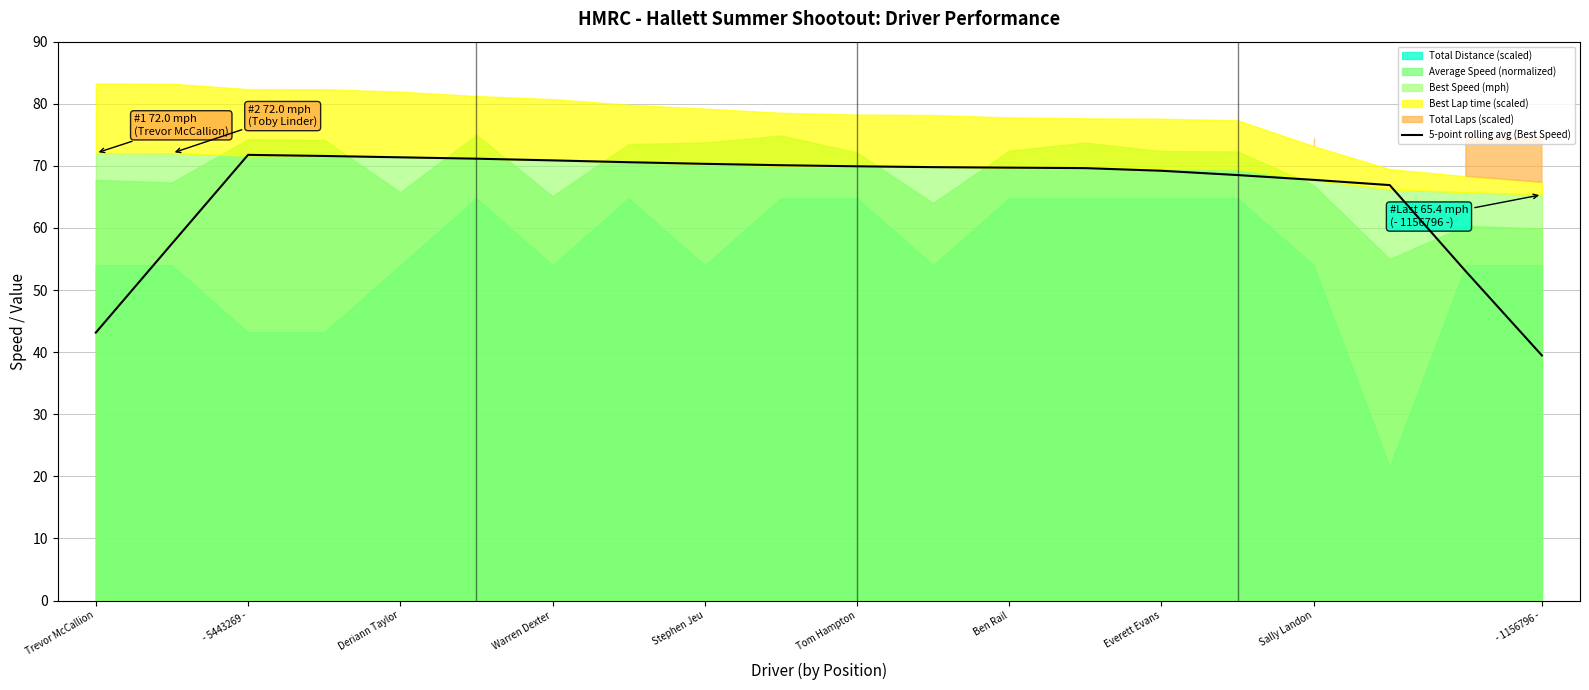

At which label does 5-point rolling avg (Best Speed) reach its minimum?

- 1156796 -